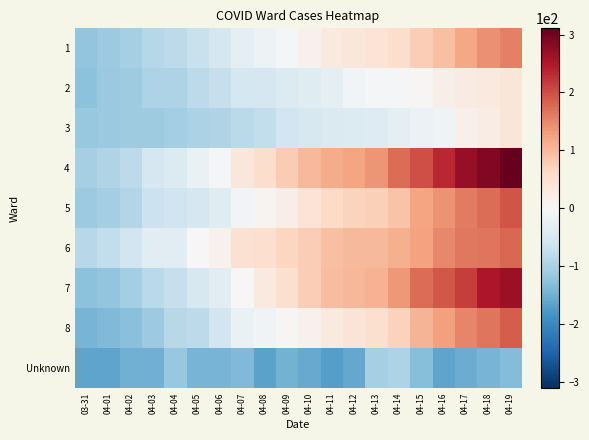

Count the number of categories in the chart.

20